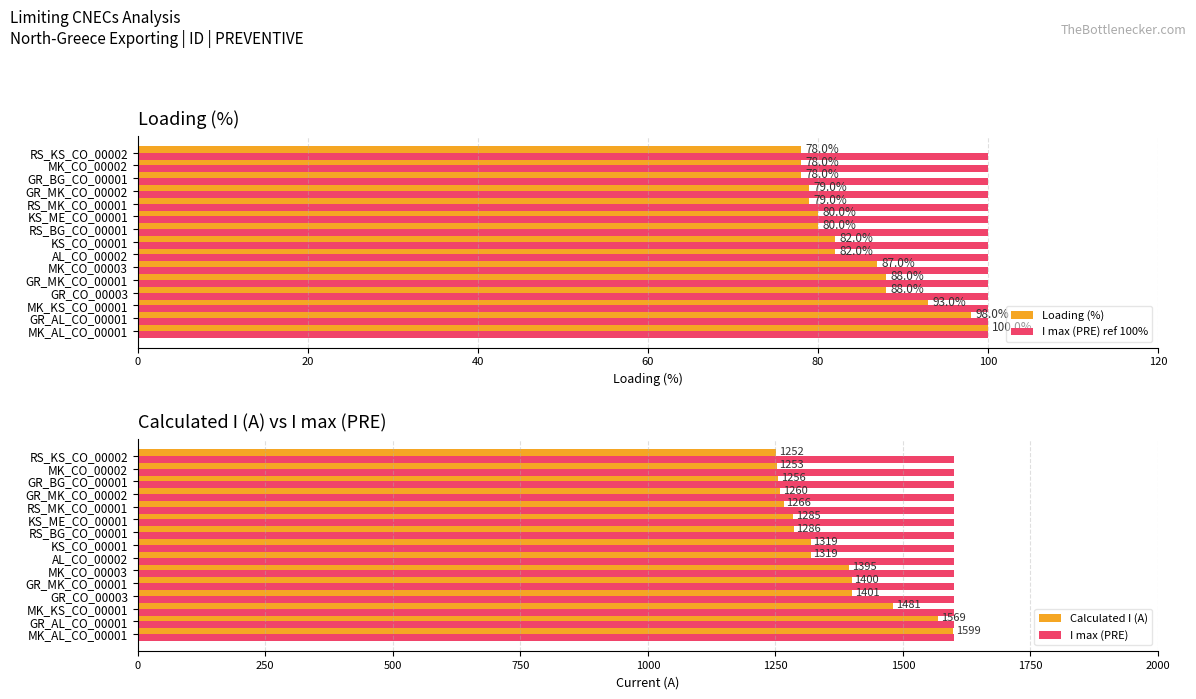

What is the sum of all I max (PRE) ref 100% values?

1500